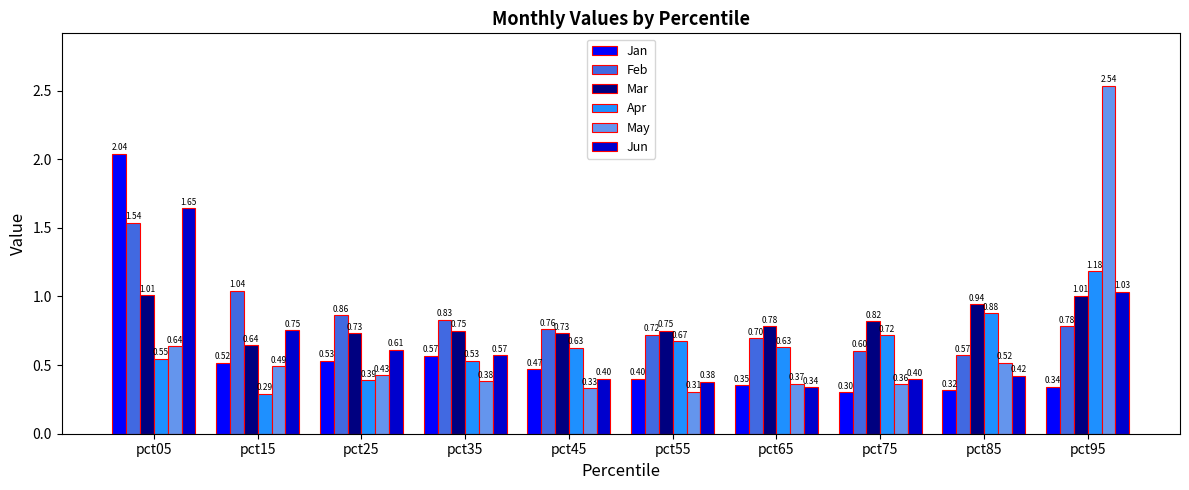

How many series are shown in this chart?

6